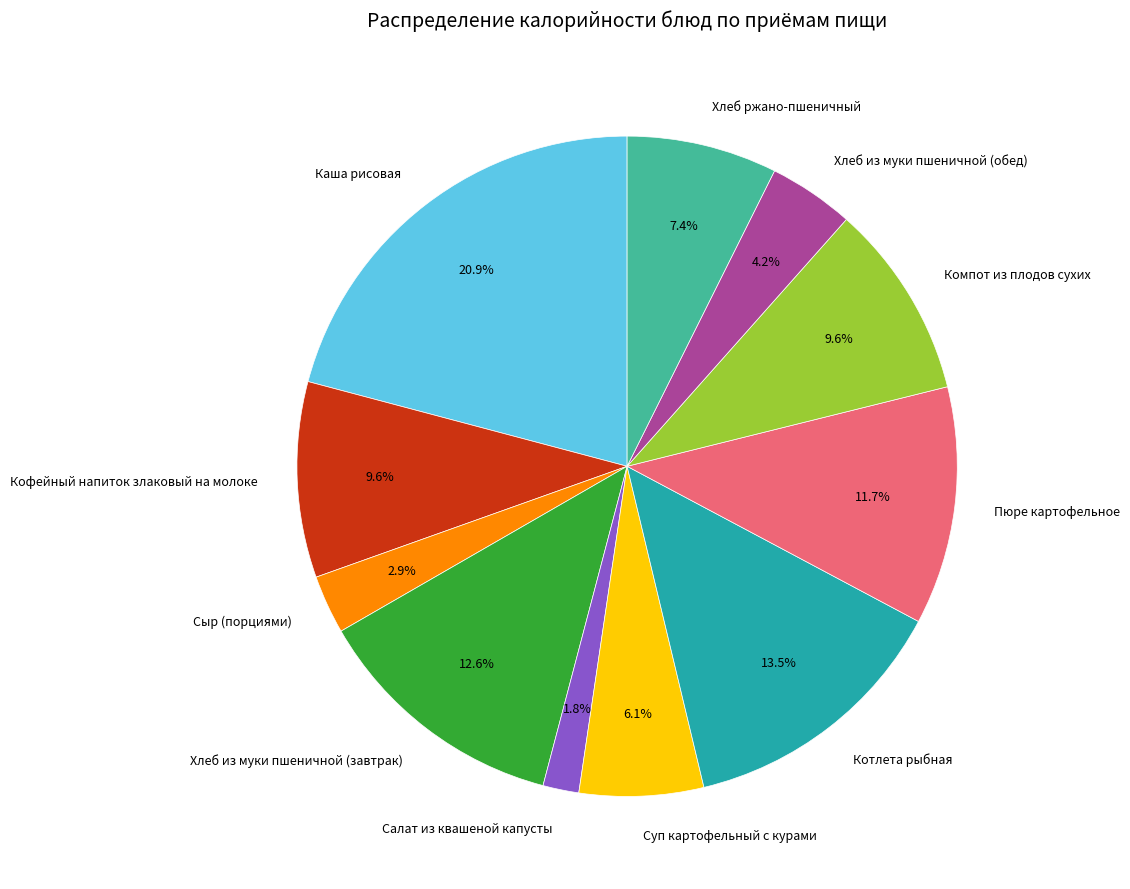

What is the smallest slice in the pie chart?

Салат из квашеной капусты